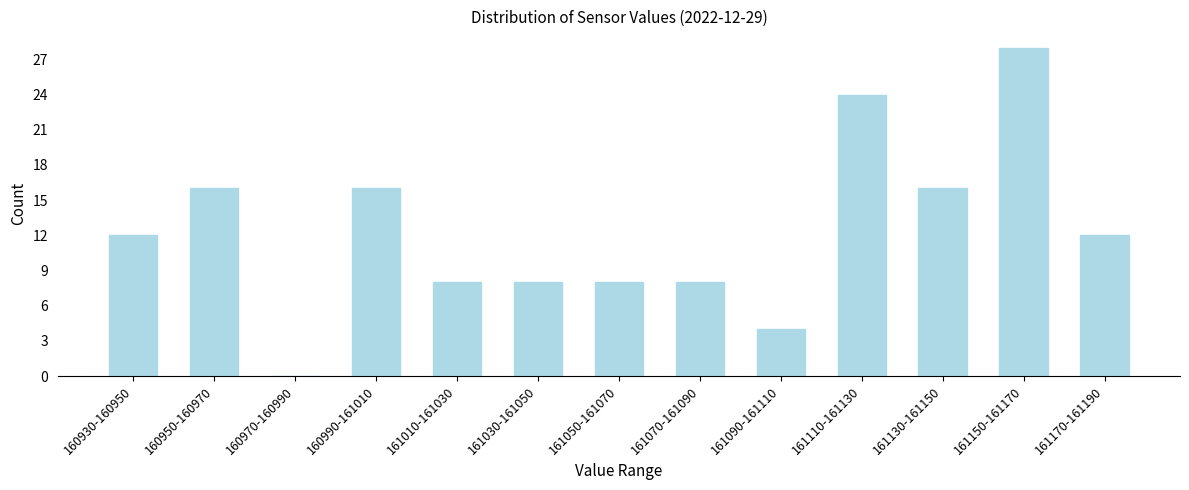

Reading left to right, what are all the values shown in this chart?

160930-160950=12	160950-160970=16	160970-160990=0	160990-161010=16	161010-161030=8	161030-161050=8	161050-161070=8	161070-161090=8	161090-161110=4	161110-161130=24	161130-161150=16	161150-161170=28	161170-161190=12